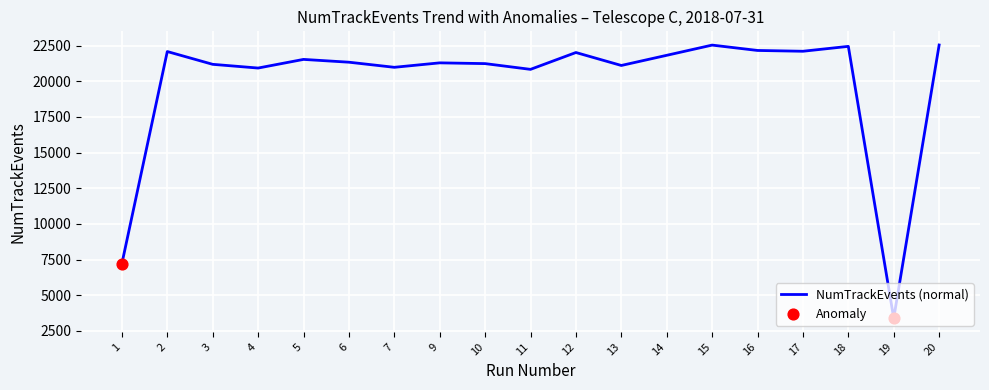

Approximately how many times larger is the value at 19 compared to 1?

0.5